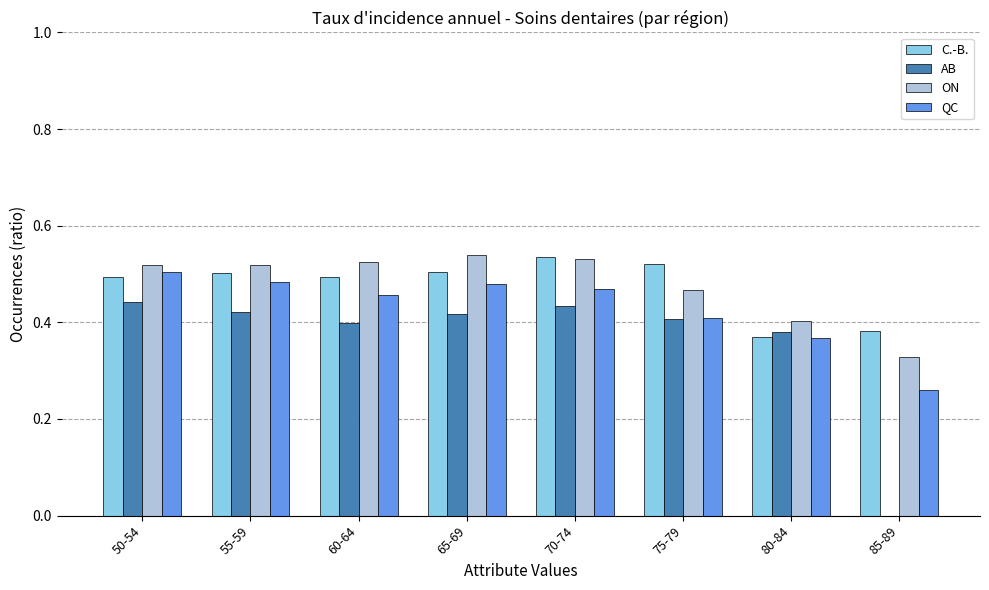

Is it true that ON equals 0.5 at 75-79?

True